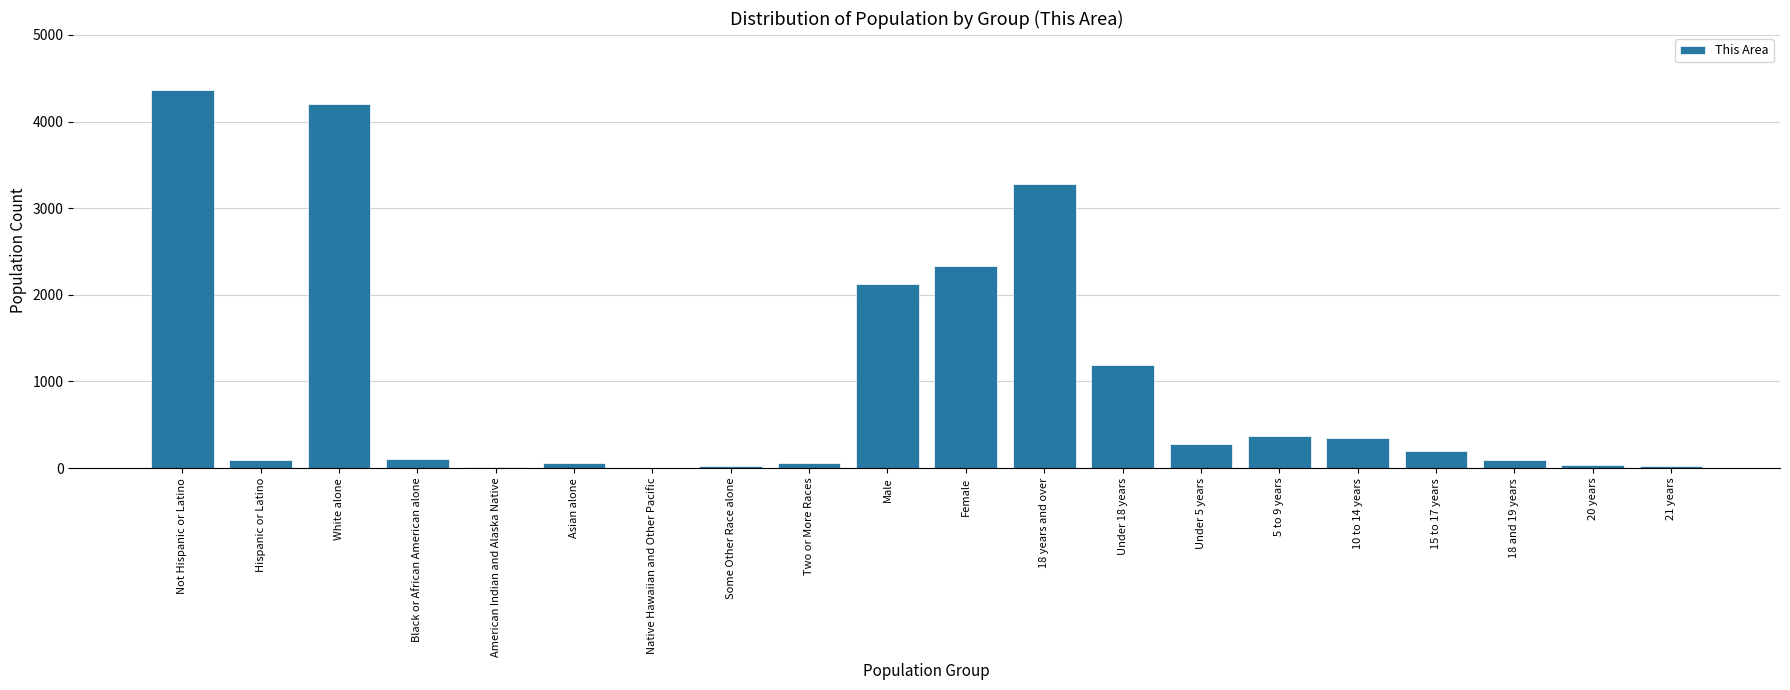

How many series are shown in this chart?

1